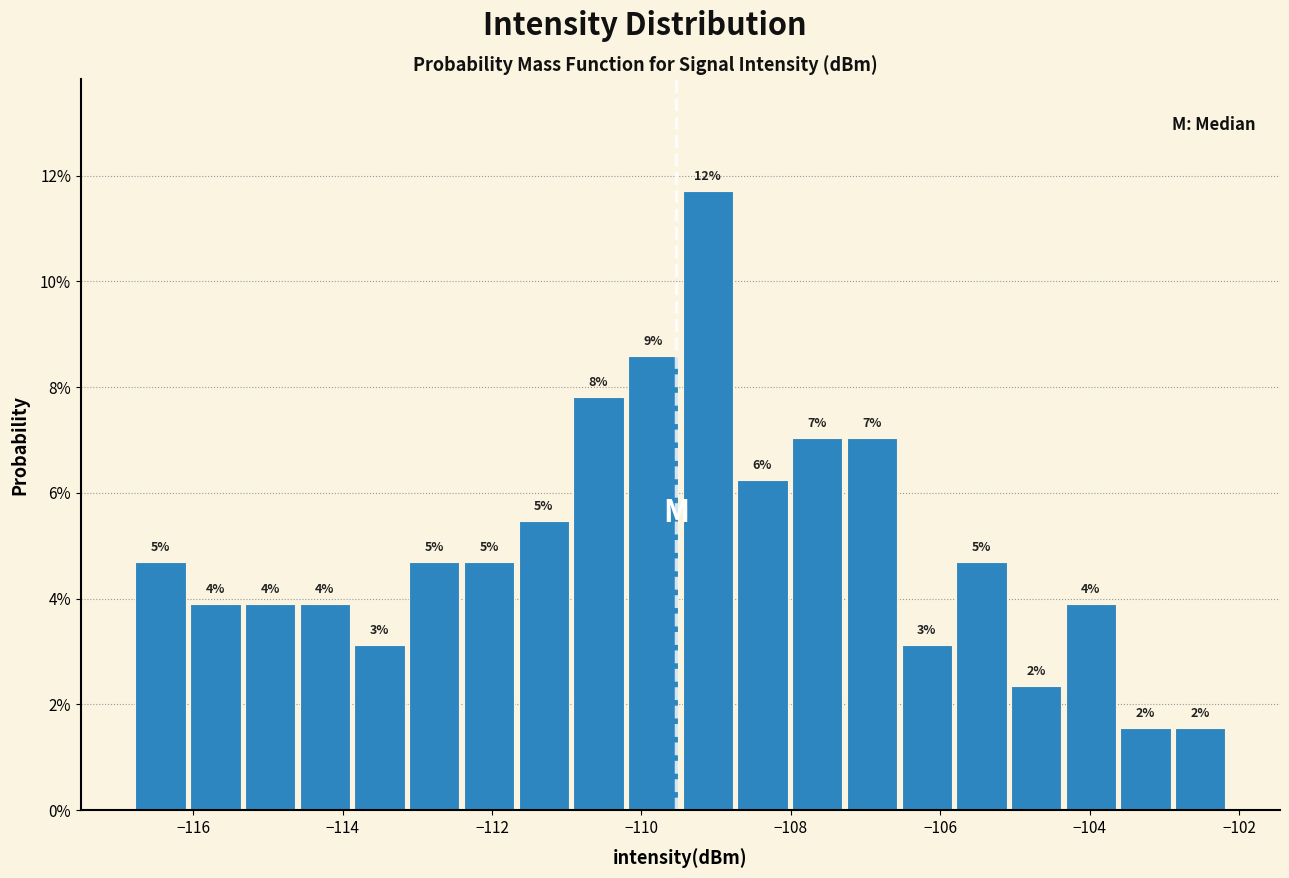

Around what value on the x-axis is the tallest bar? Give the approximate position of its centre, as read against the axis.

-109.2